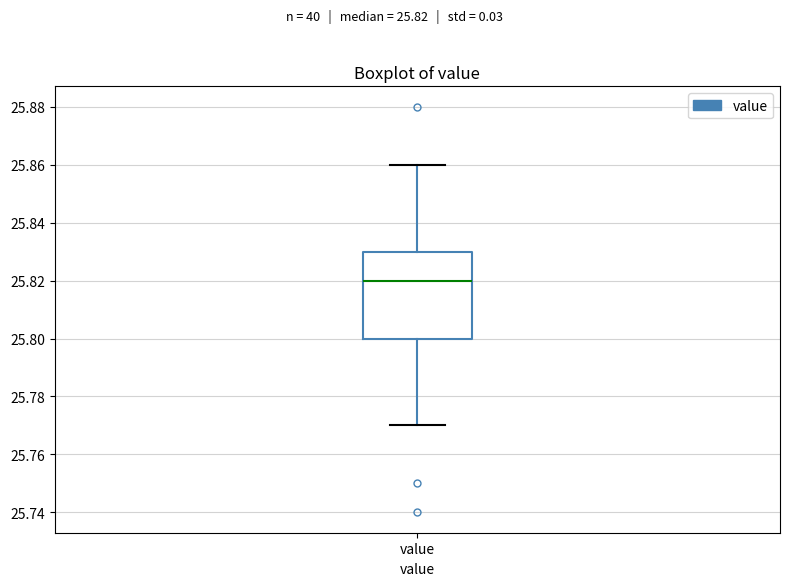

Read this box plot against the y-axis: the position of the median line, the range covered by the box, and the ends of both whiskers. The values are not printed on the chart, so give them approximately, as read against the axis.

median 25.82, box 25.80 to 25.83, whiskers 25.77 to 25.86